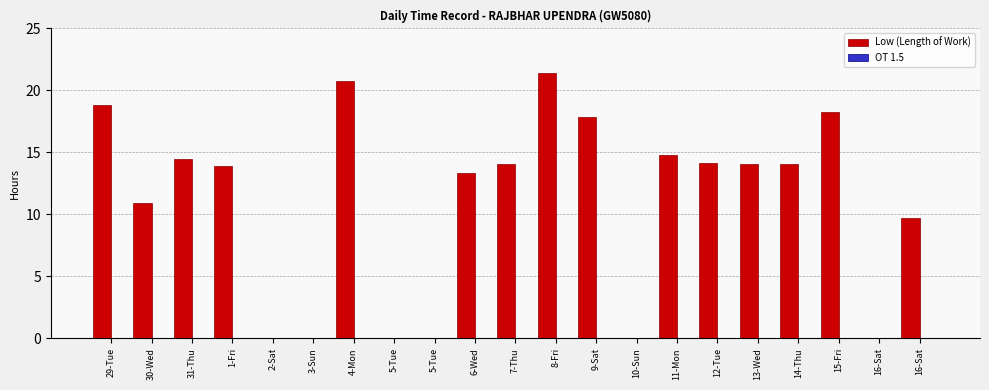

Are the bars horizontal?

No